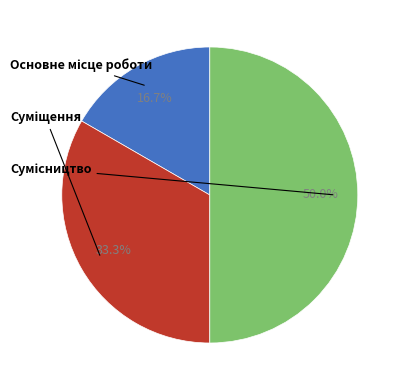

What is the largest slice in the pie chart?

Сумісництво